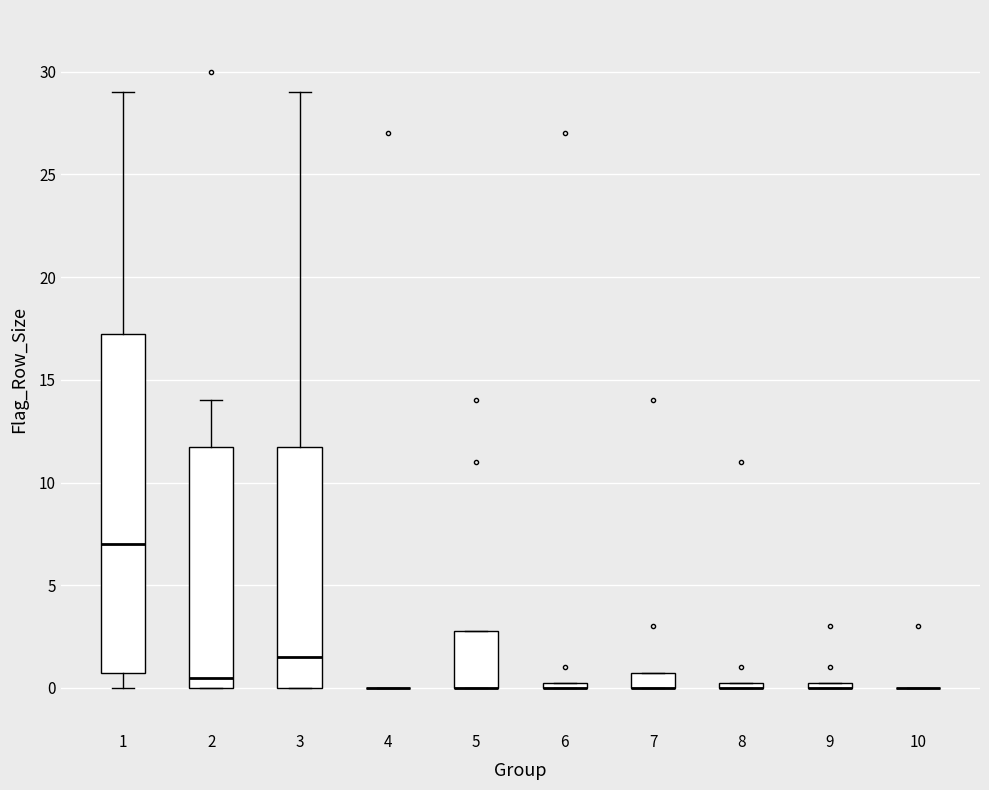

Comparing the boxes themselves (not the whiskers), which one is the tallest?

1